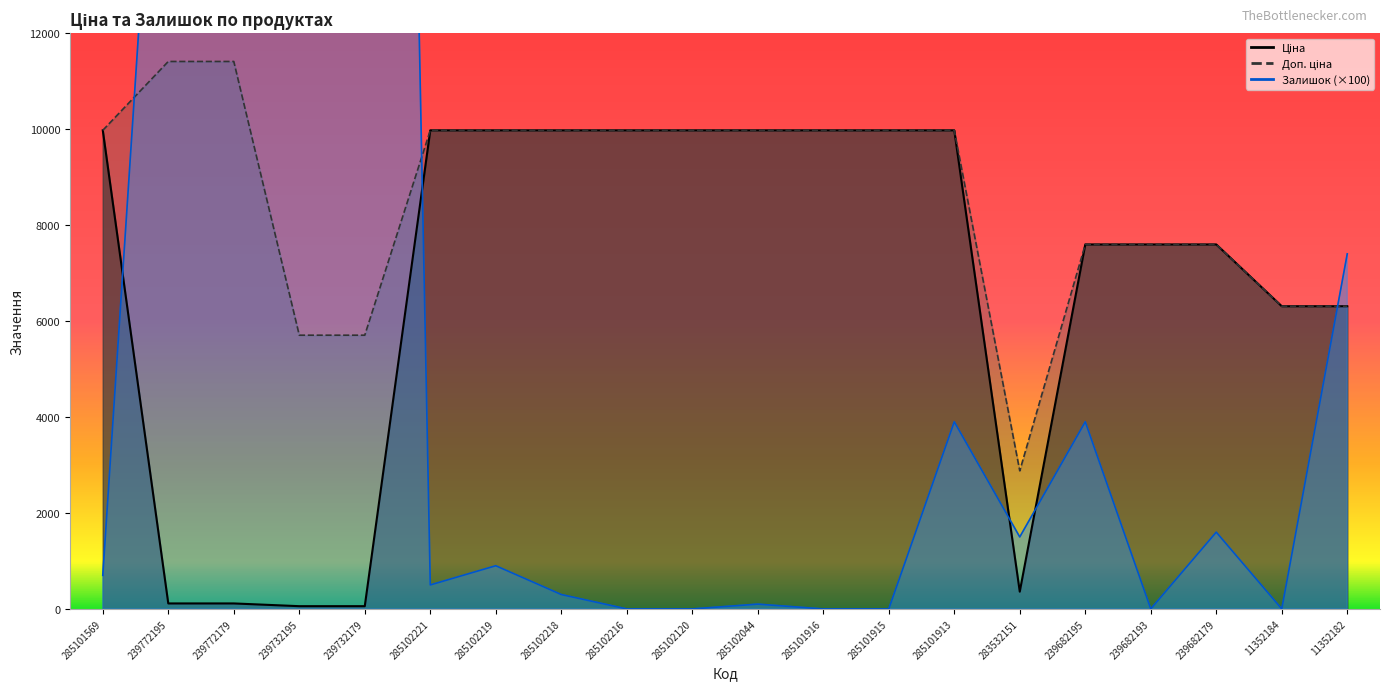

What is the difference between the second highest and minimum values in the Залишок series?

58800.0